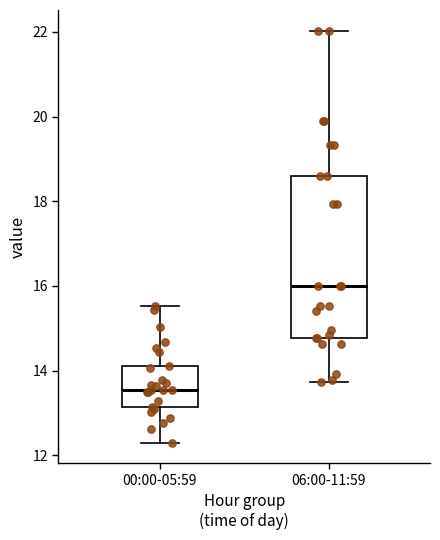

Reading left to right, transcribe this box plot: for each box, give where its median line is, the range the box spans, and where its two whiskers end, as read against the y-axis. The values are not printed on the chart, so give them approximately, as read against the axis.

00:00-05:59: median 13.6, box 13.2 to 14.2, whiskers 12.4 to 15.6
06:00-11:59: median 16.0, box 14.8 to 18.6, whiskers 13.8 to 22.0